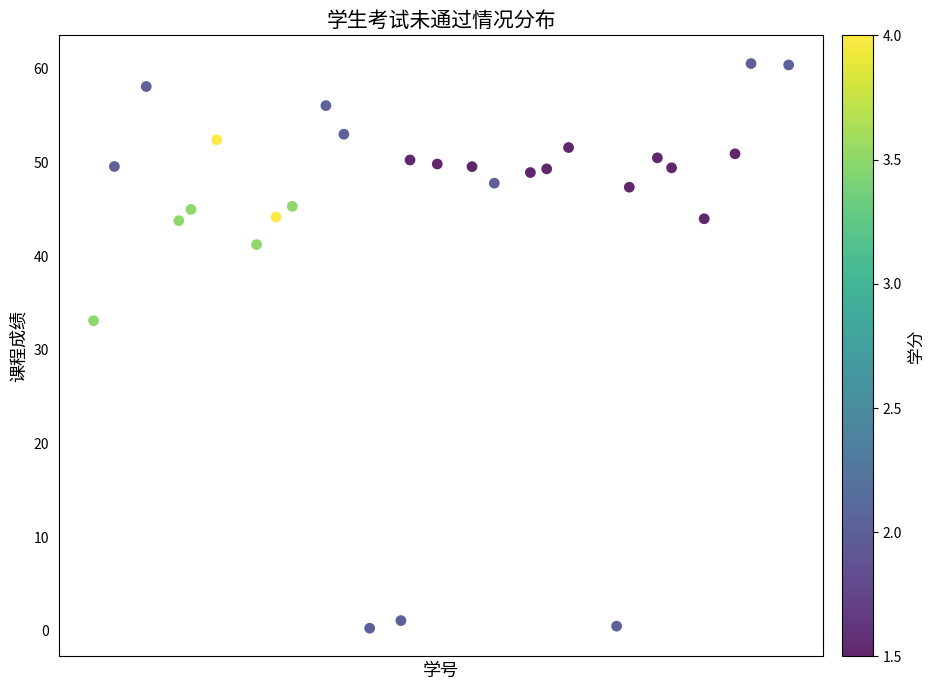

What is the range of Y values (max minus min)?

60.3